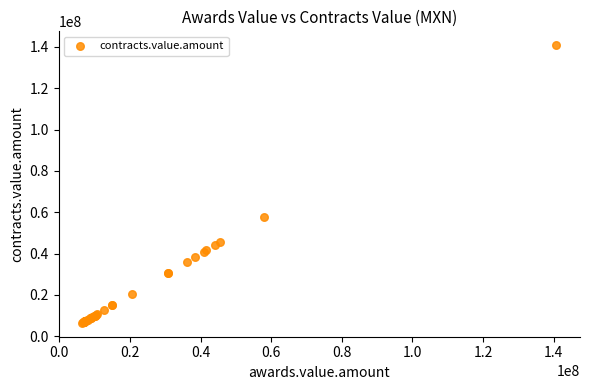

What Y value in the scatter plot is closest to 73630880?

57842812.8